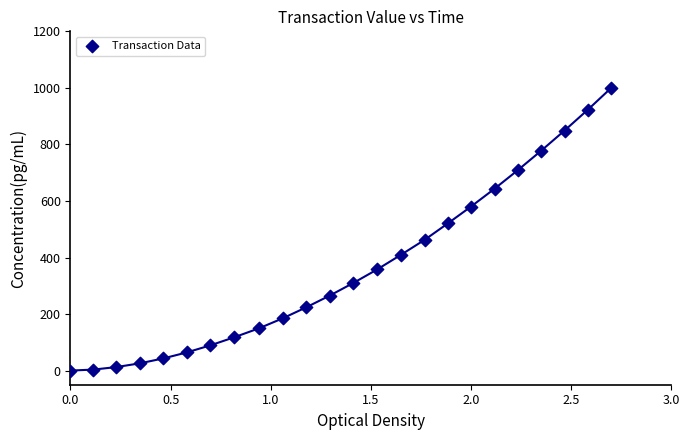

What is the range of X values (max minus min)?

2.7